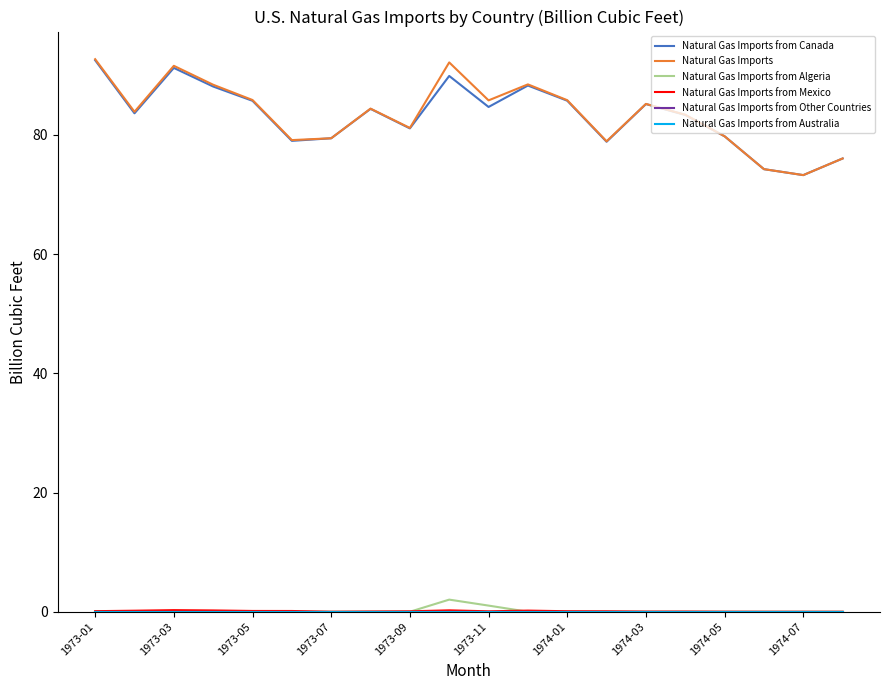

Is this an area chart (filled region under the line)?

No